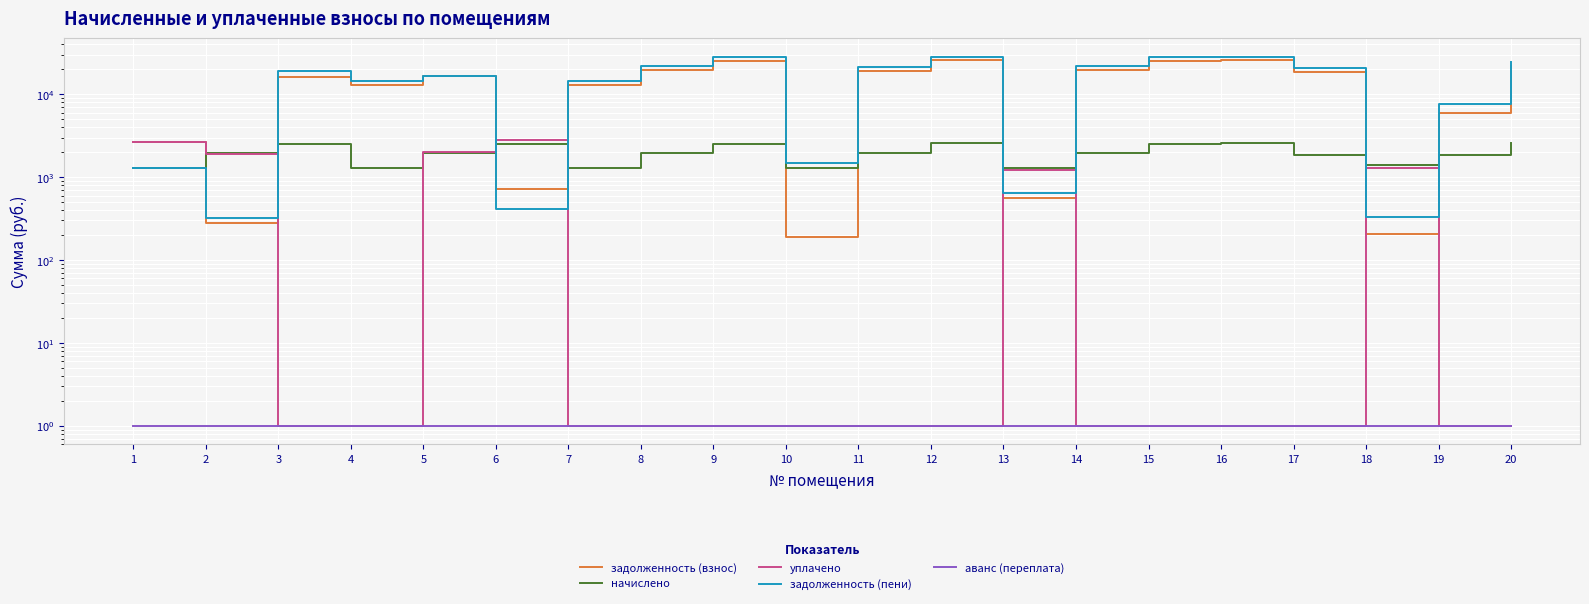

Is it true that аванс (переплата) equals 1.5 at 5?

False